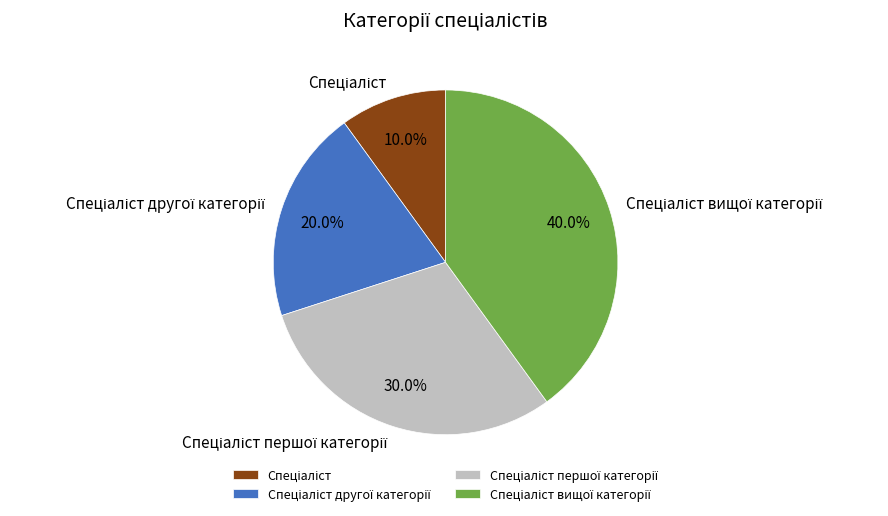

Does any single category account for the majority?

No